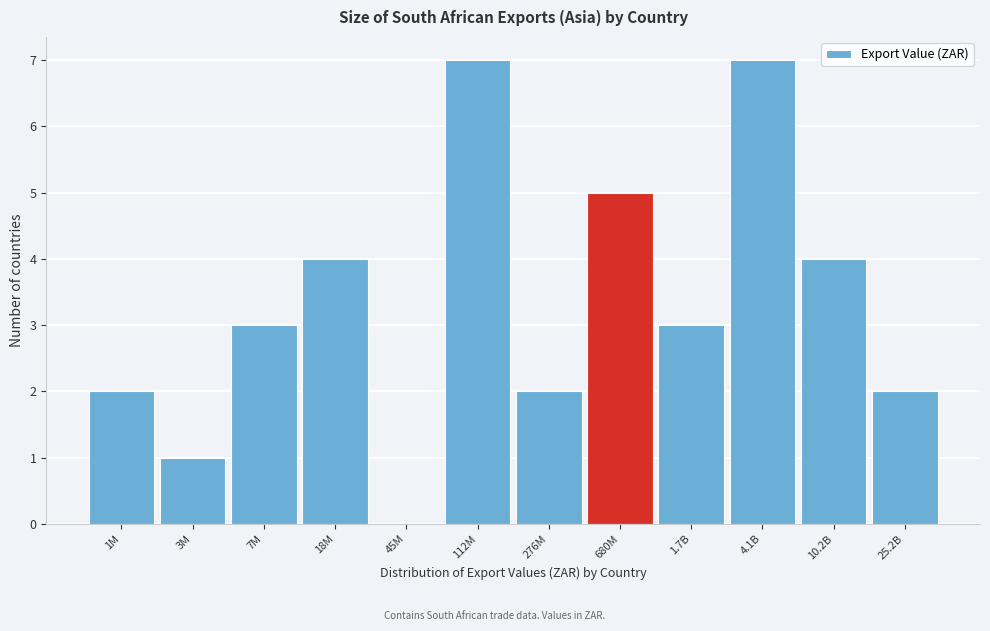

Reading left to right, list all the values displayed in this chart.

1M=2	3M=1	7M=3	18M=4	45M=0	112M=7	276M=2	680M=5	1.7B=3	4.1B=7	10.2B=4	25.2B=2